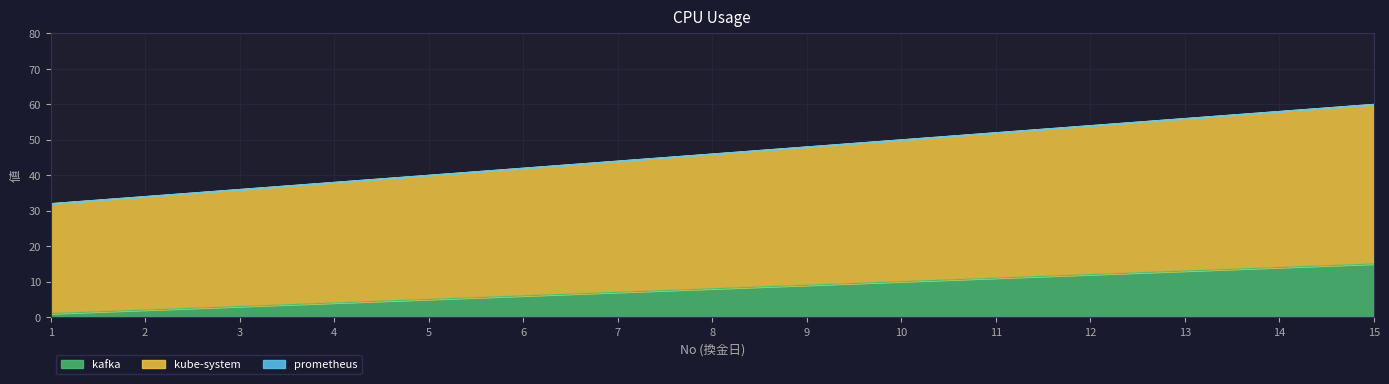

At which category is the sum across all series the highest?

15